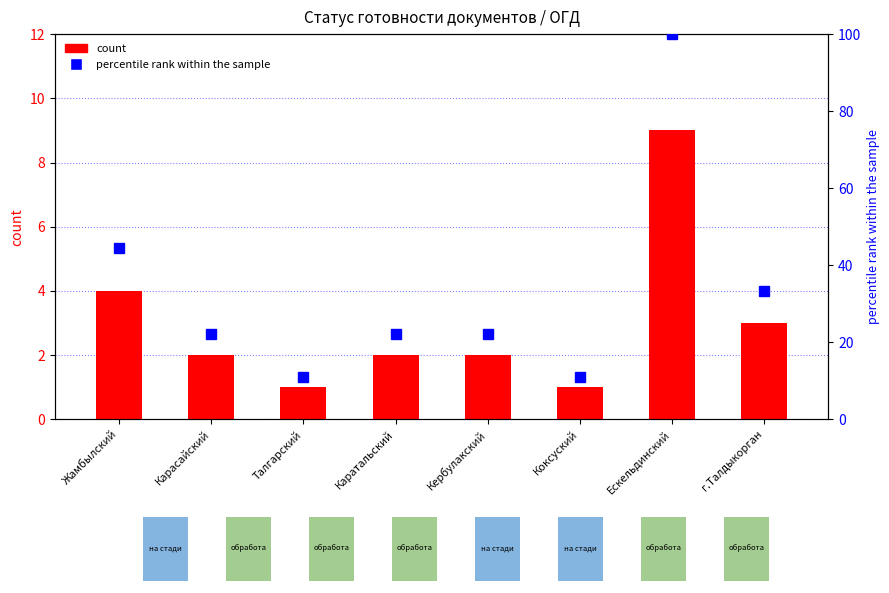

What position from the right is г.Талдыкорган?

1